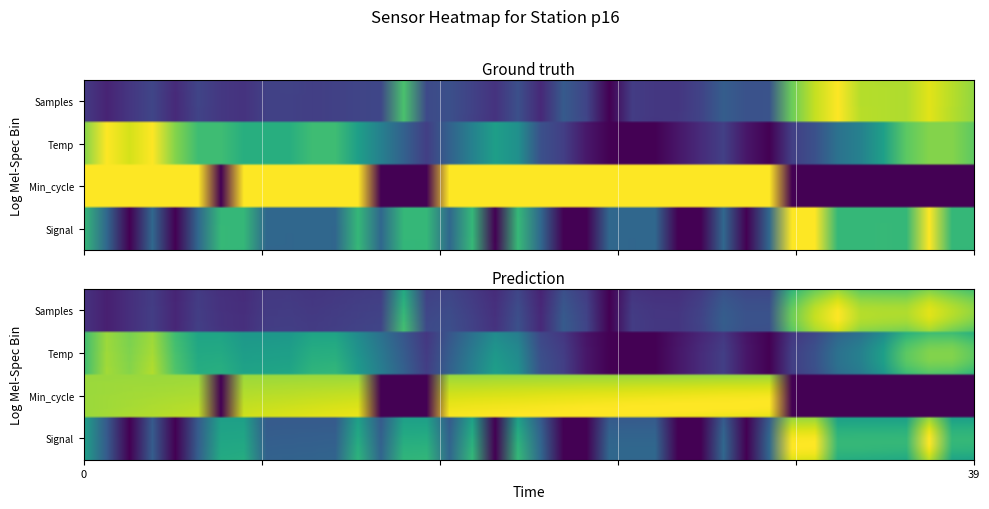

Reading right to left, transcribe all the data shown in this chart.

Samples: 0.8	0.9	1.0	0.9	0.9	0.9	1.0	0.9	0.8	0.3	0.3	0.3	0.2	0.2	0.2	0.2	0.0	0.2	0.3	0.1	0.2	0.1	0.2	0.2	0.2	0.7	0.2	0.2	0.2	0.2	0.2	0.2	0.1	0.2	0.2	0.1	0.2	0.2	0.1	0.2
Temp: 0.8	0.8	0.8	0.8	0.6	0.4	0.4	0.3	0.2	0.0	0.1	0.2	0.1	0.1	0.0	0.0	0.0	0.1	0.2	0.3	0.5	0.6	0.4	0.3	0.2	0.3	0.4	0.6	0.7	0.7	0.6	0.6	0.6	0.7	0.7	0.8	1.0	0.9	1.0	0.8
Min_cycle: 0.0	0.0	0.0	0.0	0.0	0.0	0.0	0.0	0.0	1.0	1.0	1.0	1.0	1.0	1.0	1.0	1.0	1.0	1.0	1.0	1.0	1.0	1.0	1.0	0.0	0.0	0.0	1.0	1.0	1.0	1.0	1.0	1.0	0.0	1.0	1.0	1.0	1.0	1.0	1.0
Signal: 0.7	0.7	1.0	0.7	0.7	0.7	0.7	1.0	1.0	0.3	0.0	0.3	0.0	0.0	0.3	0.3	0.3	0.0	0.0	0.3	0.7	0.0	0.7	0.3	0.7	0.7	0.3	0.7	0.3	0.3	0.3	0.3	0.7	0.7	0.3	0.0	0.3	0.0	0.3	0.7